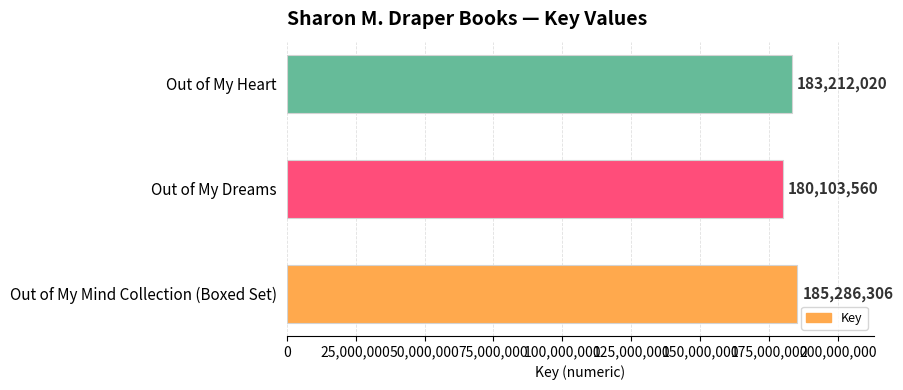

Count the values in the range 180103560 to 185286306.

3